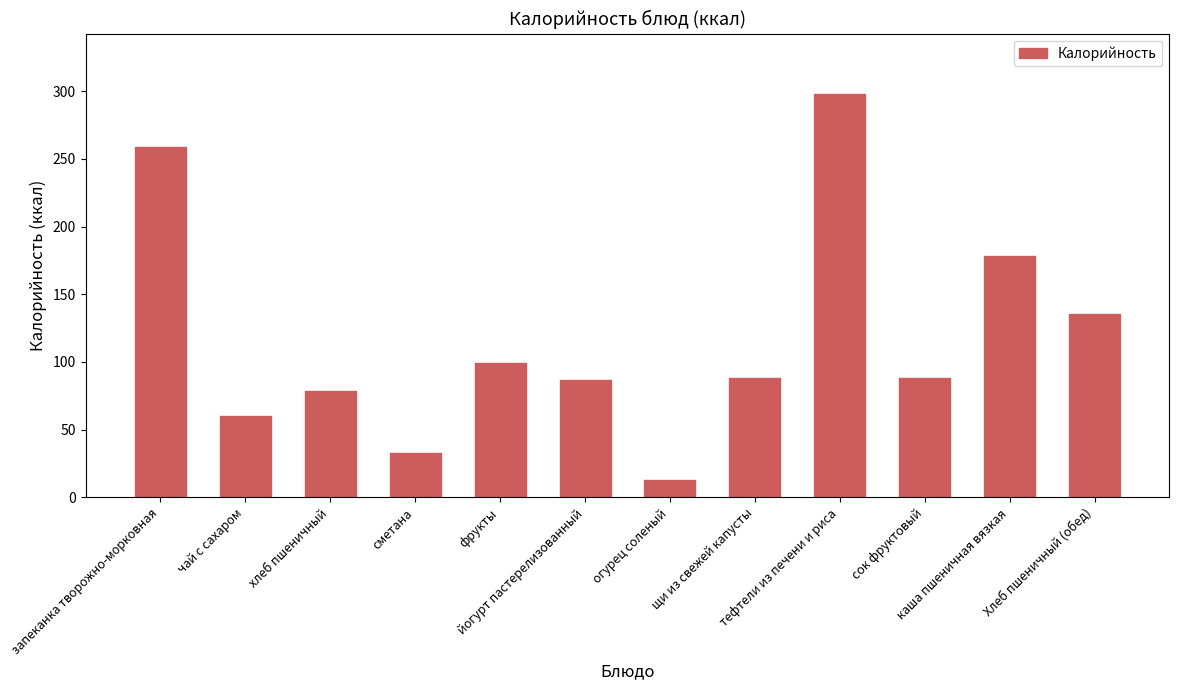

How many values are below 88?

5